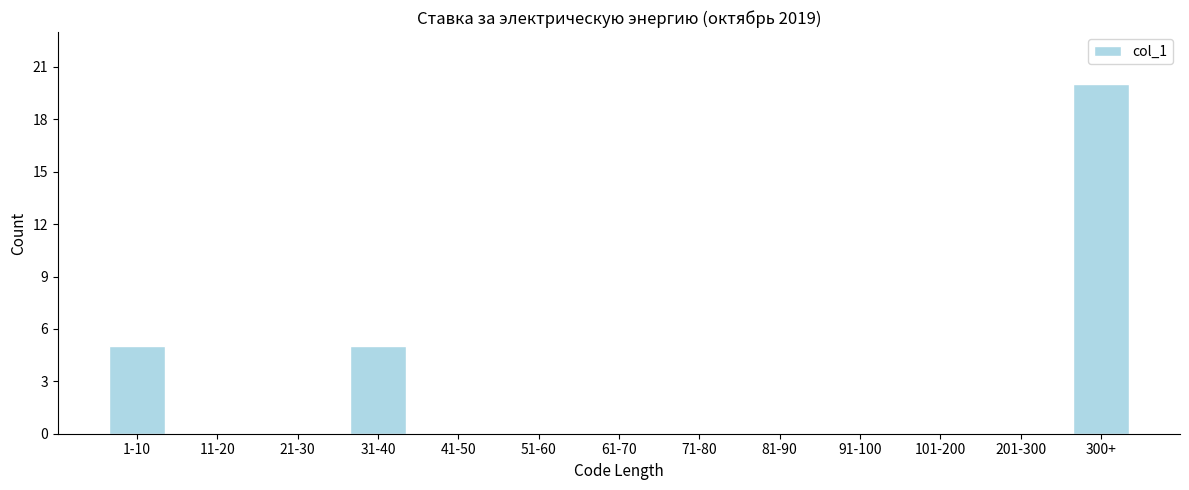

Reading right to left, list all the values displayed in this chart.

300+=20	201-300=0	101-200=0	91-100=0	81-90=0	71-80=0	61-70=0	51-60=0	41-50=0	31-40=5	21-30=0	11-20=0	1-10=5